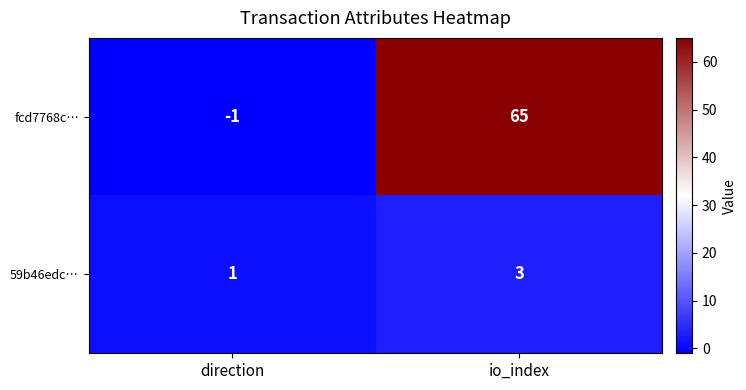

Which series changed the most between direction and io_index?

fcd7768c…